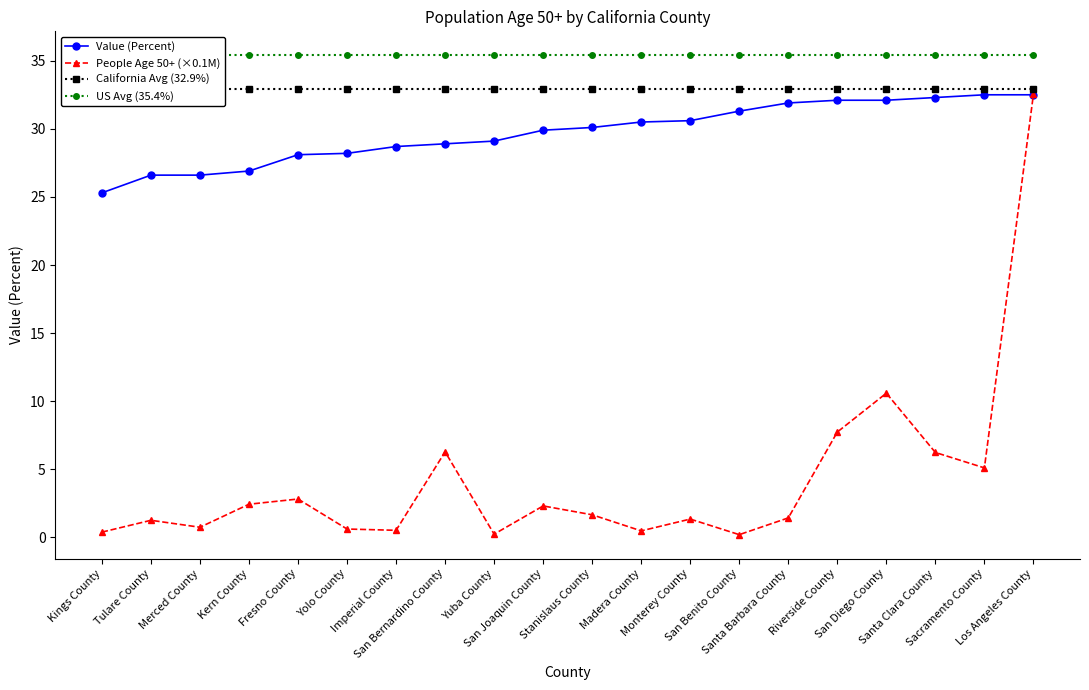

What is the value of the People Age 50+ (×0.1M) point at the 20th from the left?

32.5